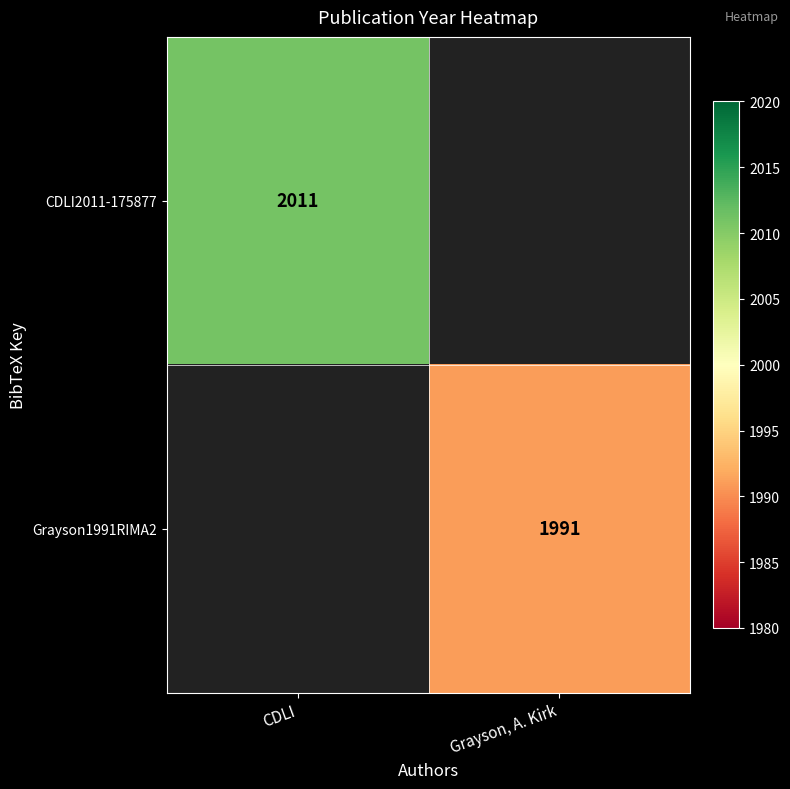

Is it true that CDLI2011-175877 equals 2011 at CDLI?

True